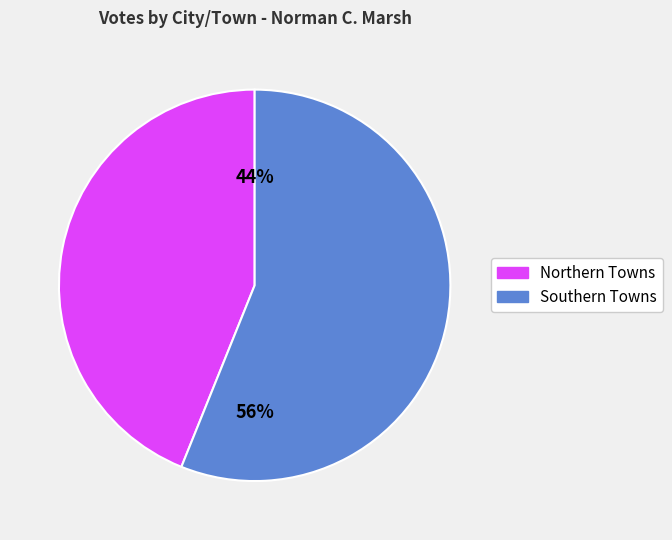

Do Northern Towns and Southern Towns together represent more than half of the pie?

Yes